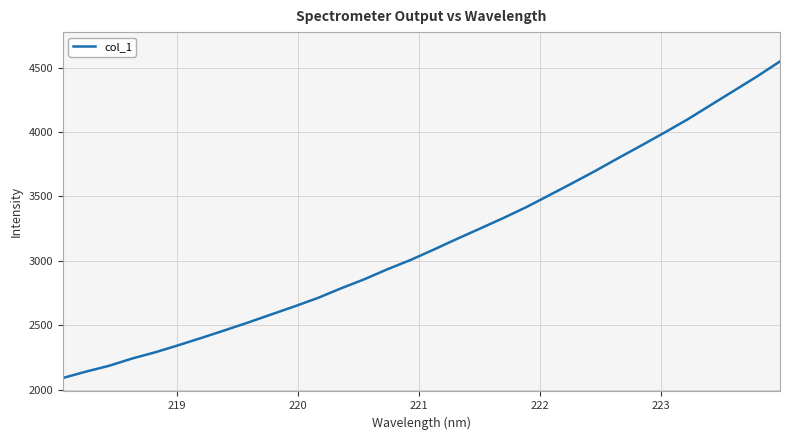

What is the greatest value displayed?

4548.1